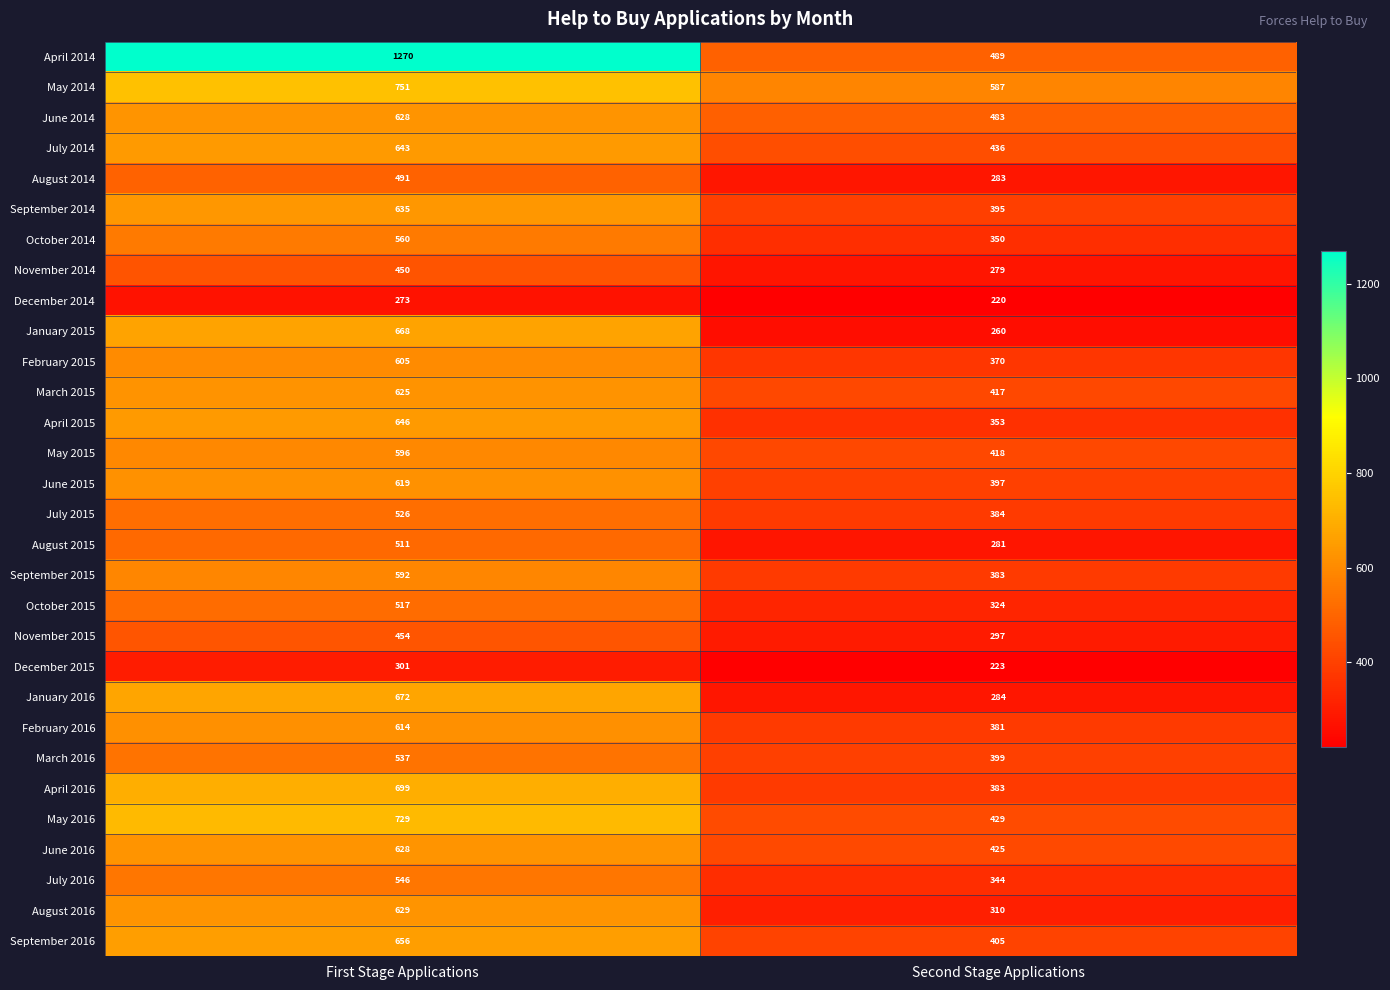

Rank the categories by March 2016 value from highest to lowest.

First Stage Applications, Second Stage Applications